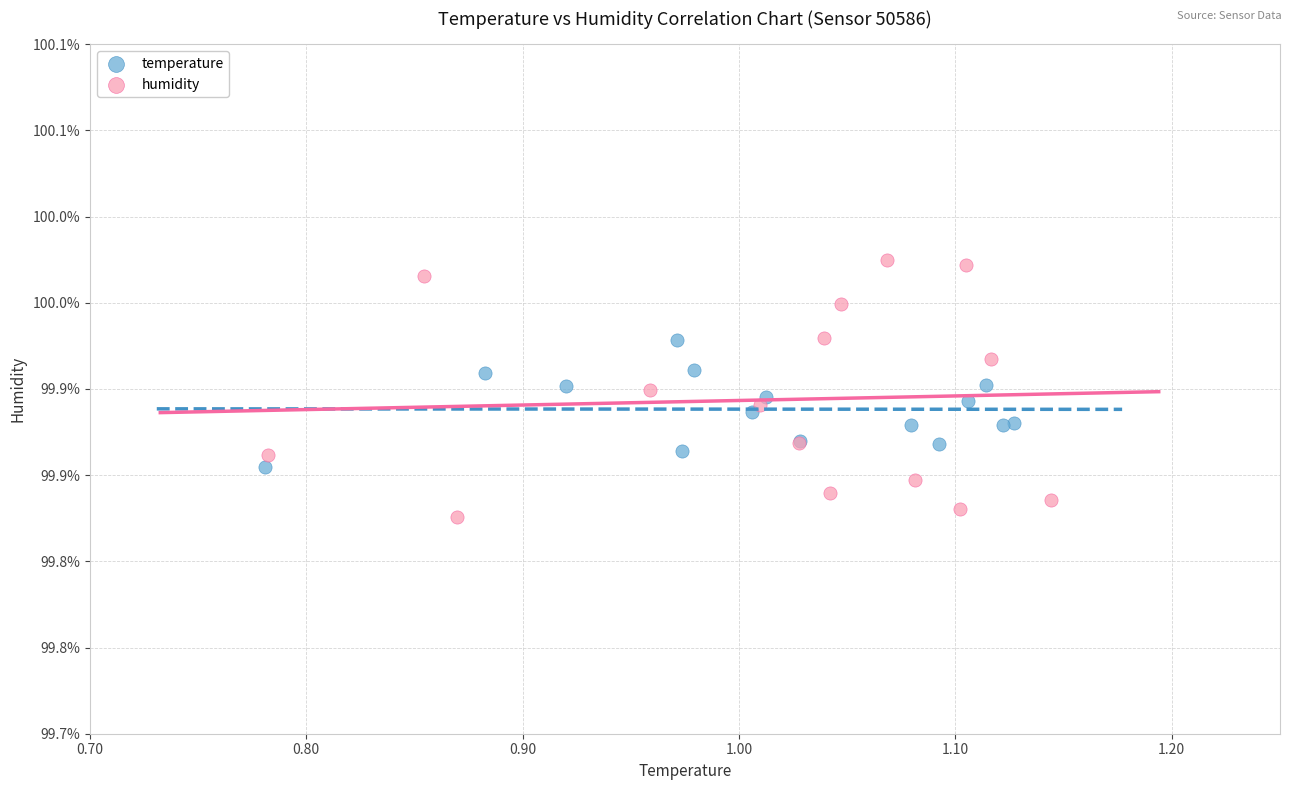

Which series reaches the maximum Y coordinate?

humidity